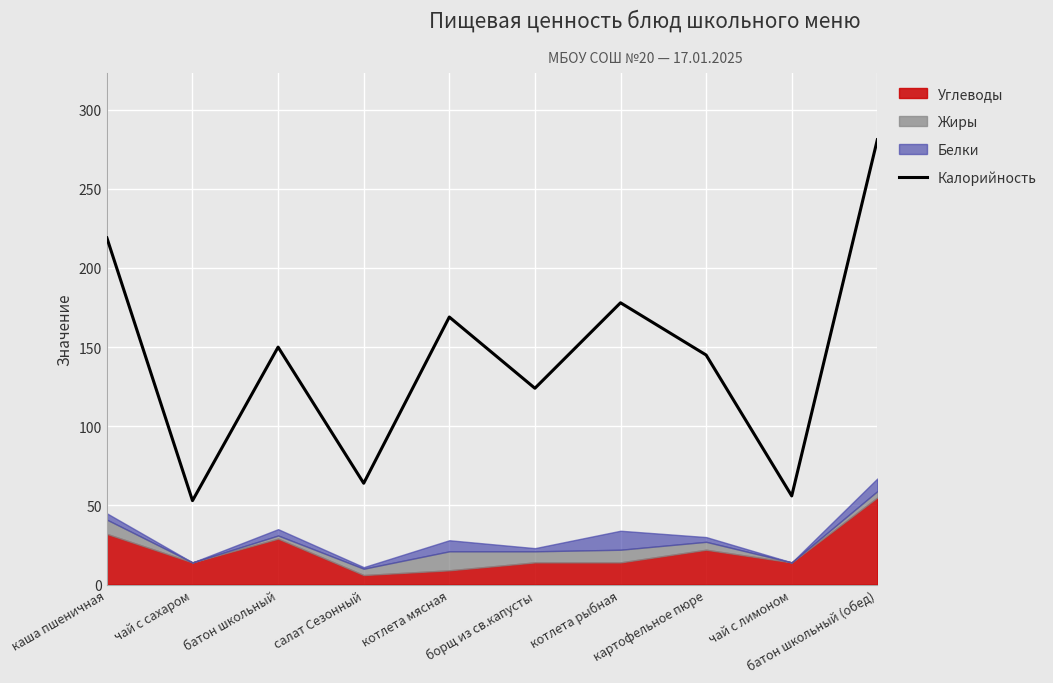

What is the highest value of the Калорийность series?

281